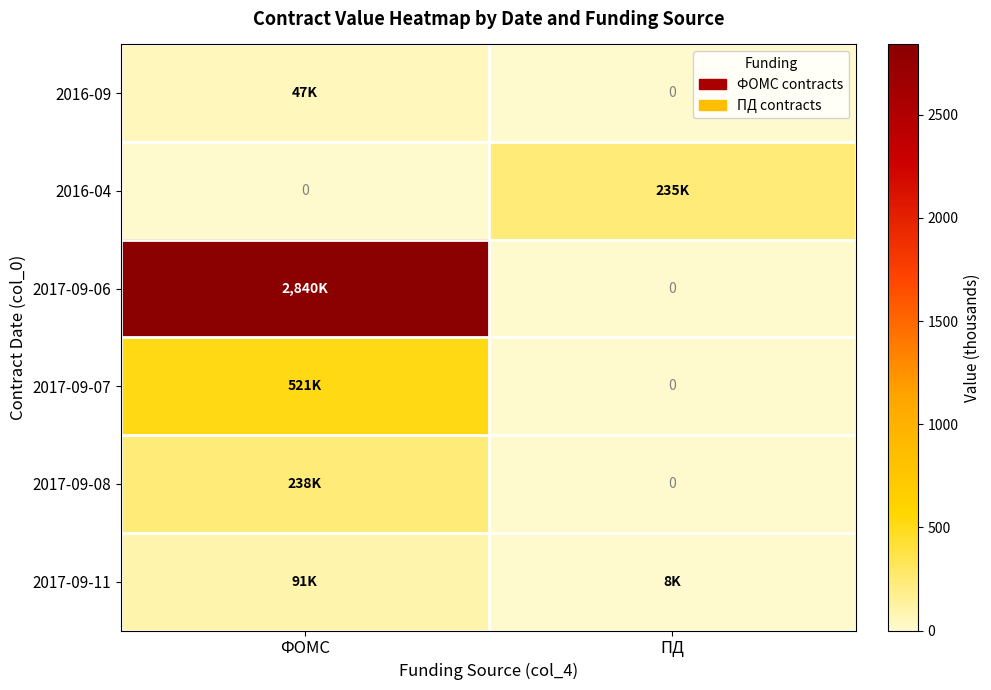

At which label does 2016-09 first exceed 46?

ФОМС